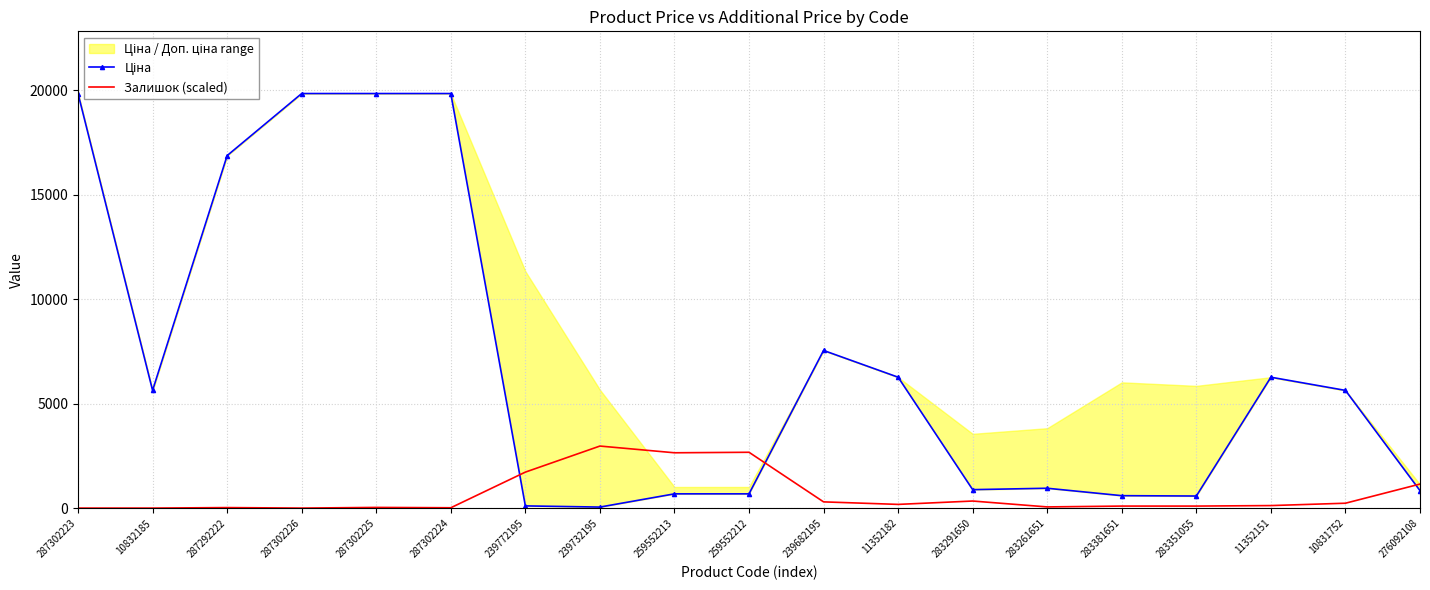

Reading left to right, list all the values displayed in this chart.

Ціна: 287302223=19831.1	10832185=5636.0	287292222=16863.2	287302226=19831.1	287302225=19831.1	287302224=19831.1	239772195=113.3	239732195=56.7	259552213=689.1	259552212=689.1	239682195=7545.9	11352182=6266.7	283291650=889.9	283261651=957.1	283381651=602.1	283351055=585.3	11352151=6266.7	10831752=5636.0	276092108=842.8
Залишок (scaled): 287302223=8.0	10832185=8.0	287292222=32.2	287302226=8.0	287302225=40.2	287302224=24.1	239772195=1728.5	239732195=2974.7	259552213=2653.1	259552212=2677.2	239682195=305.5	11352182=184.9	283291650=345.7	283261651=64.3	283381651=104.5	283351055=104.5	11352151=128.6	10831752=241.2	276092108=1157.7